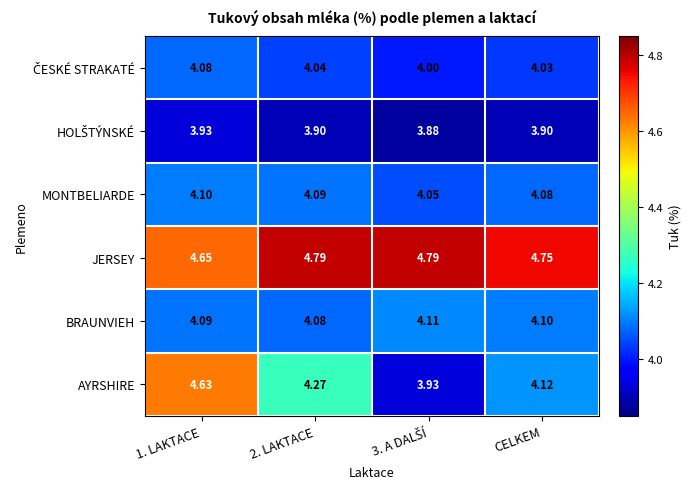

Which series has the widest spread of values?

AYRSHIRE